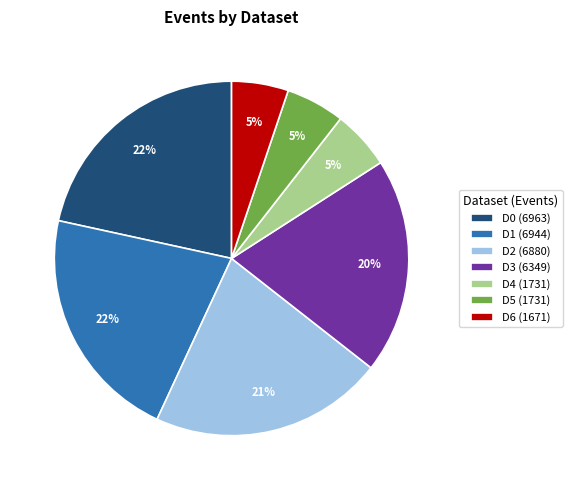

How many segments does this pie chart have?

7